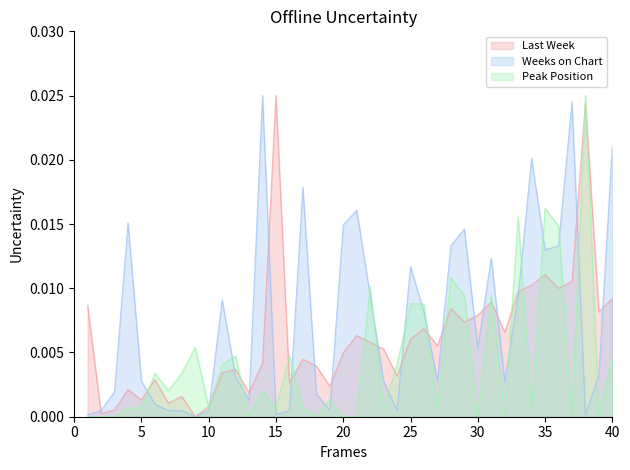

How many series are shown in this chart?

3